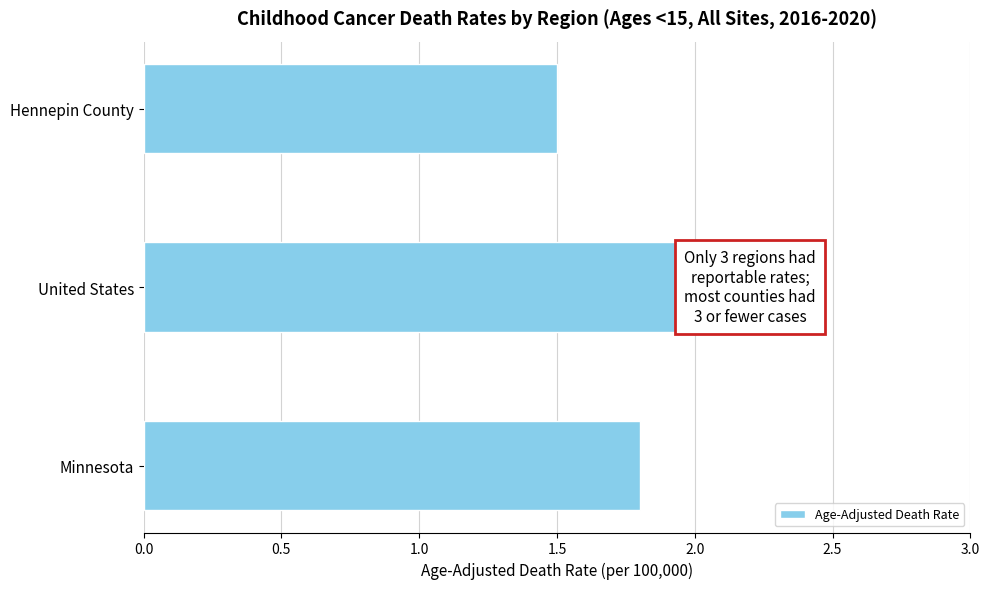

The value at United States is 2.0. True or false?

True